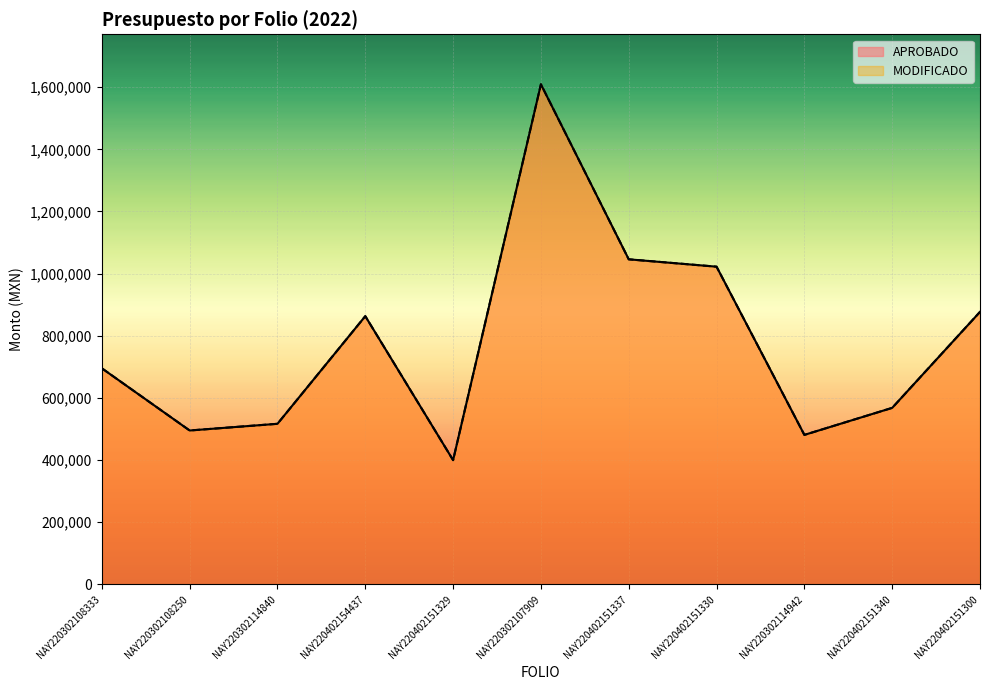

What is the average value of the APROBADO series?

779515.7